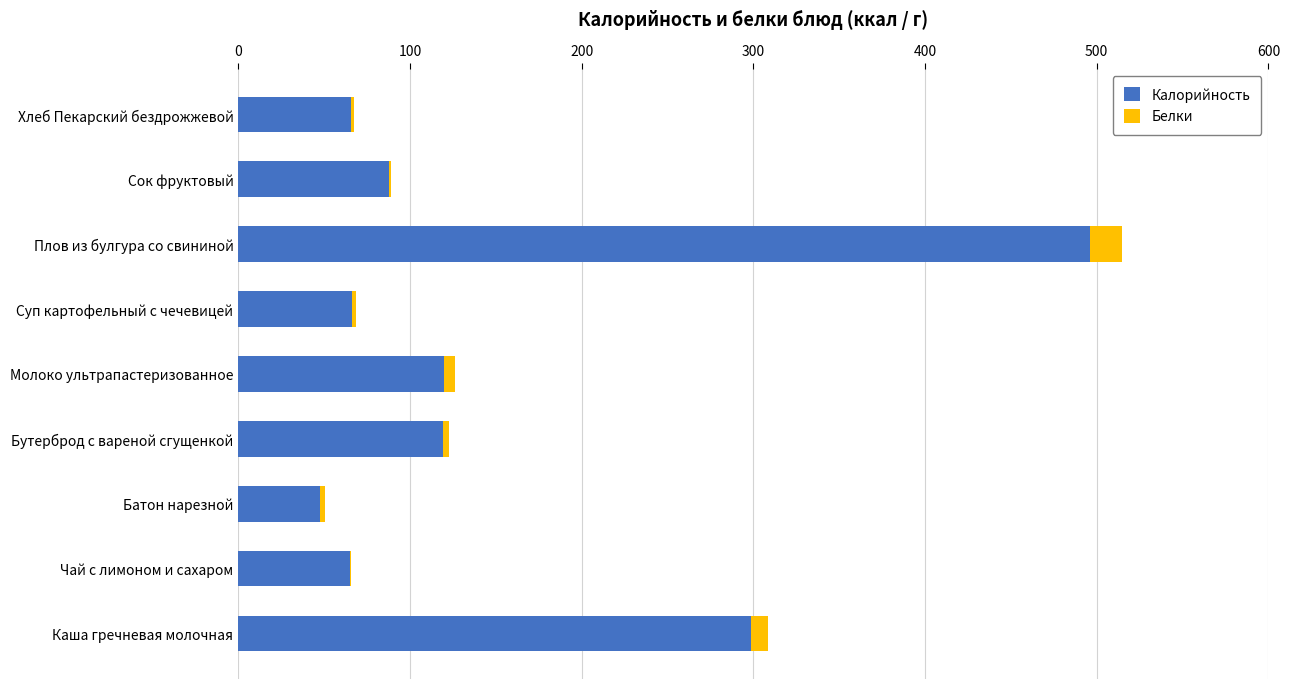

The value of Калорийность at Молоко ультрапастеризованное is 120.0. True or false?

True